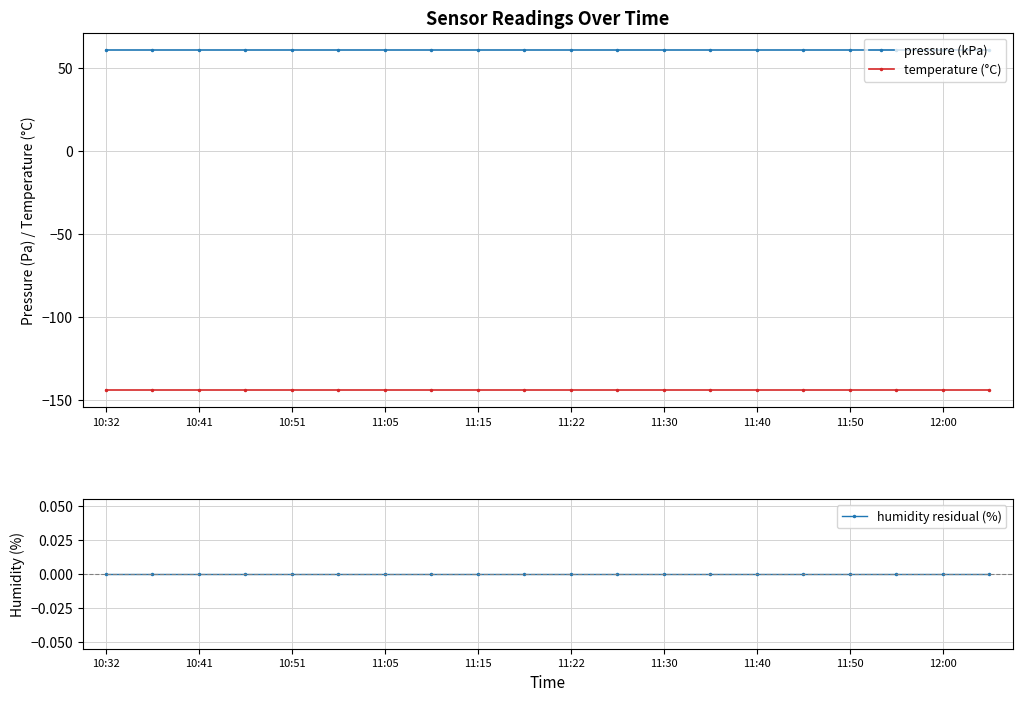

Reading left to right, what are all the values shown in this chart?

pressure (kPa): 61.2	61.2	61.2	61.2	61.2	61.2	61.2	61.2	61.2	61.2	61.2	61.2	61.2	61.2	61.2	61.2	61.2	61.2	61.2	61.2
temperature (°C): -144.0	-144.0	-144.0	-144.0	-144.0	-144.0	-144.0	-144.0	-144.0	-144.0	-144.0	-144.0	-144.0	-144.0	-144.0	-144.0	-144.0	-144.0	-144.0	-144.0
humidity residual (%): 0.0	0.0	0.0	0.0	0.0	0.0	0.0	0.0	0.0	0.0	0.0	0.0	0.0	0.0	0.0	0.0	0.0	0.0	0.0	0.0